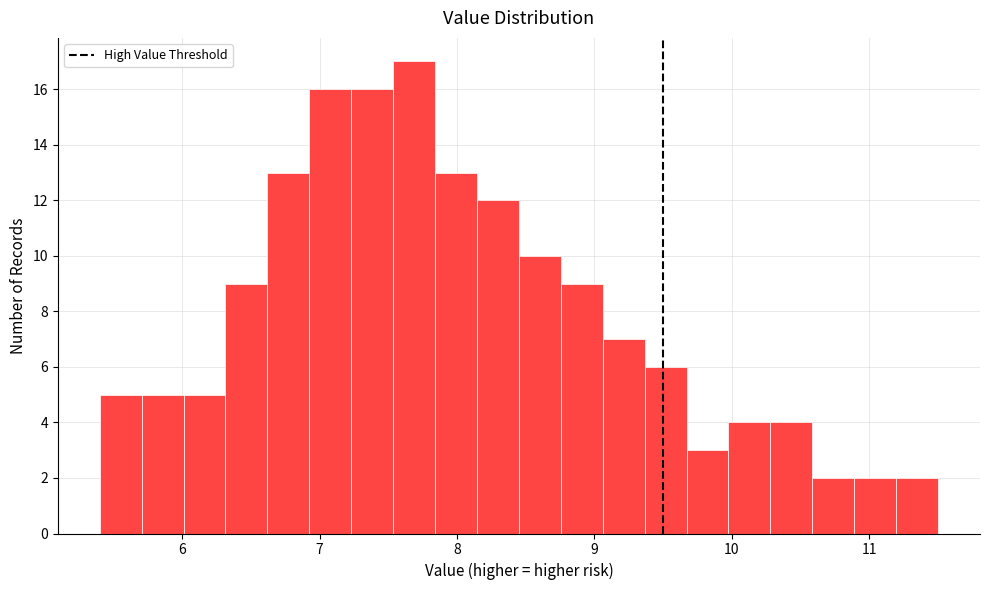

Around what value on the x-axis is the tallest bar? Give the approximate position of its centre, as read against the axis.

7.7